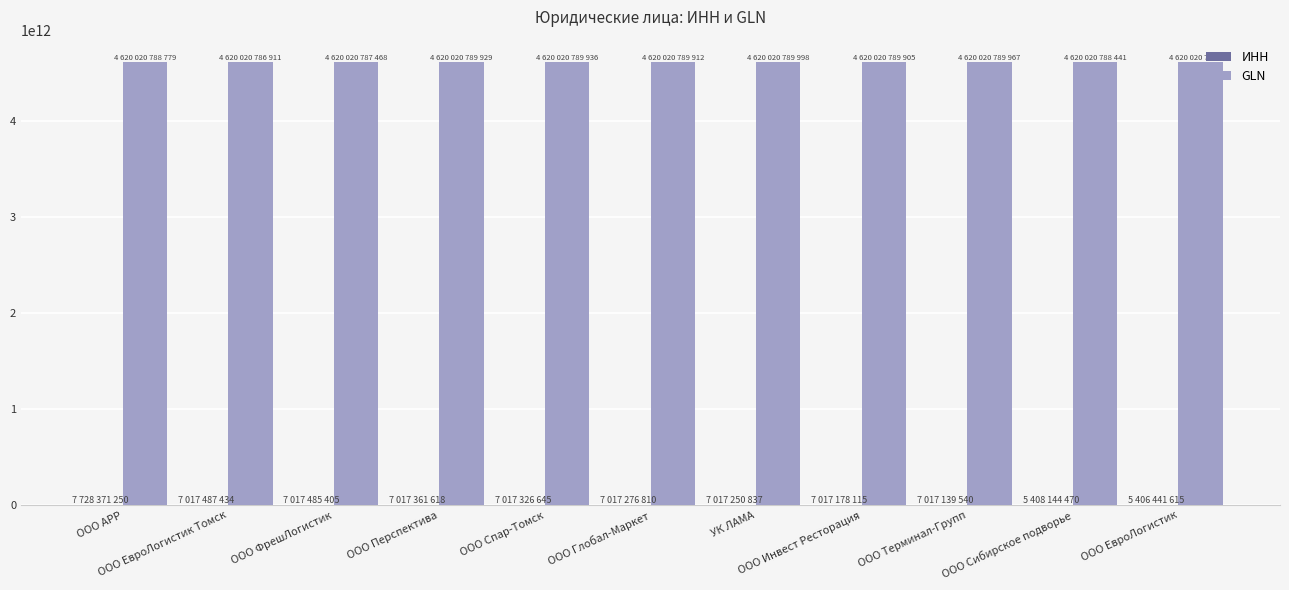

Which series has the largest total across all categories?

GLN